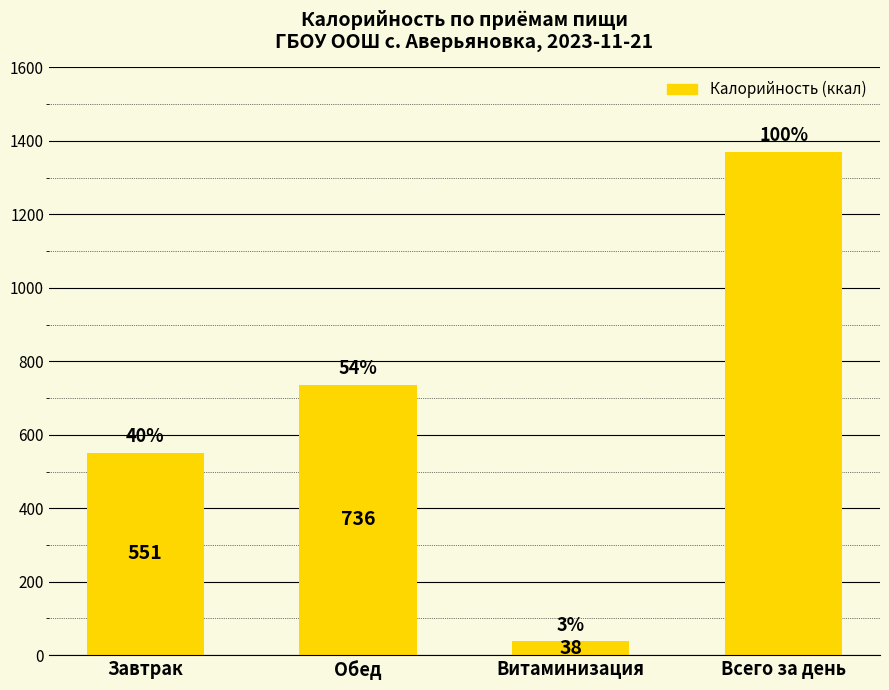

How many bars are there in total?

4